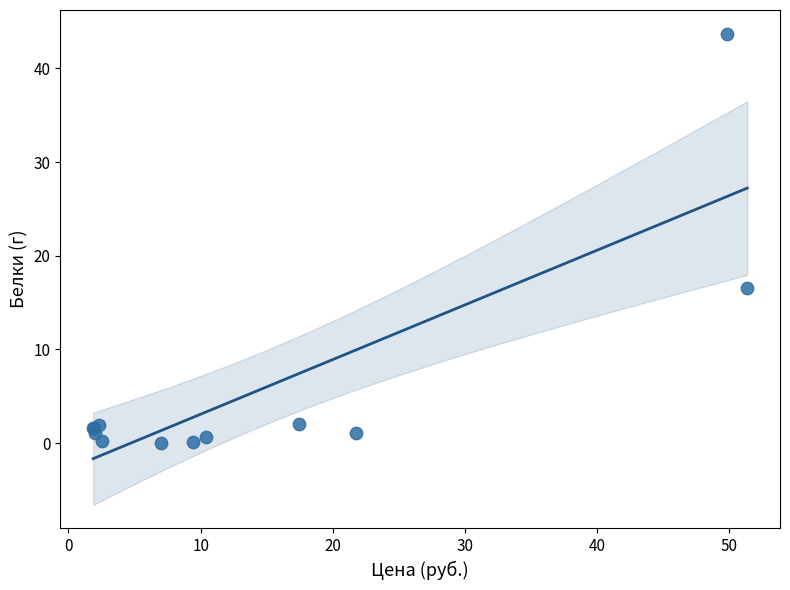

What Y value in the scatter plot is closest to 21?

16.6